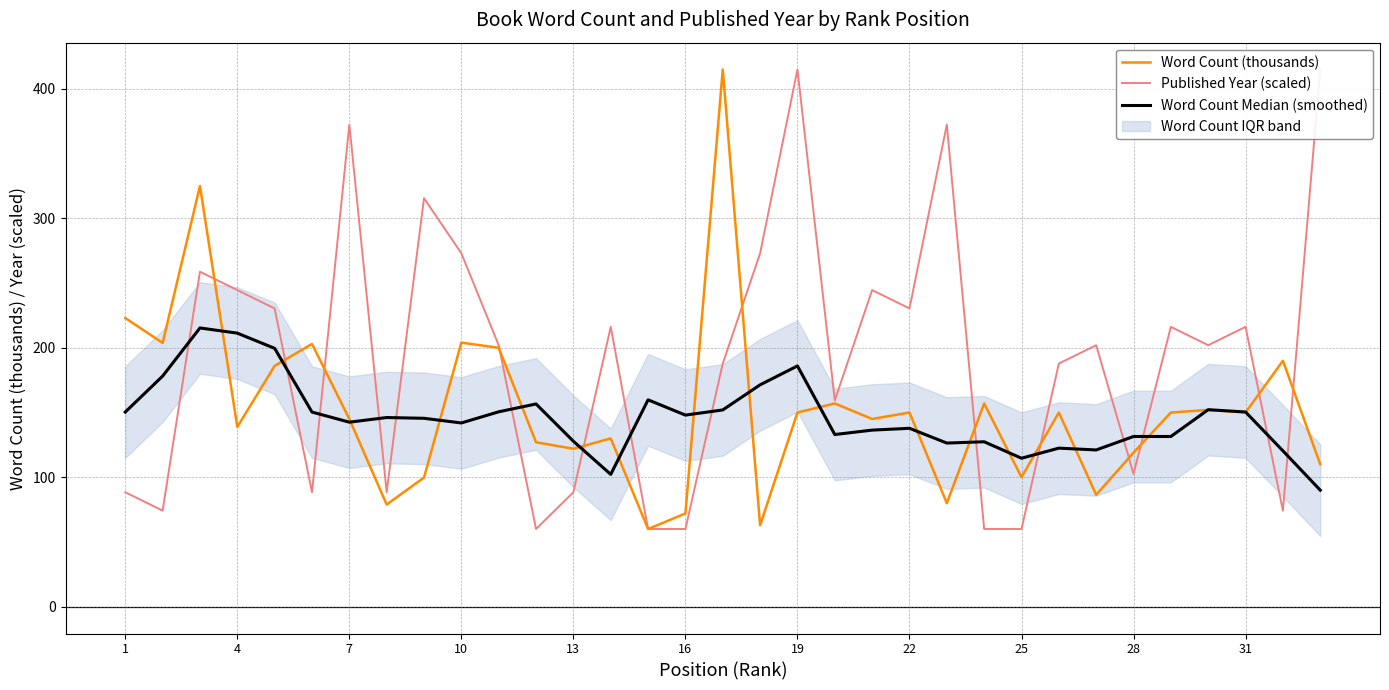

The value of Word Count (thousands) at 4 is 93.6. True or false?

False